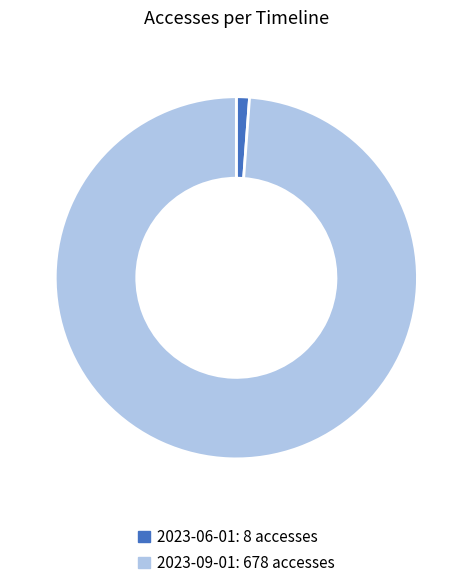

Is there any slice that represents more than half of the pie?

Yes